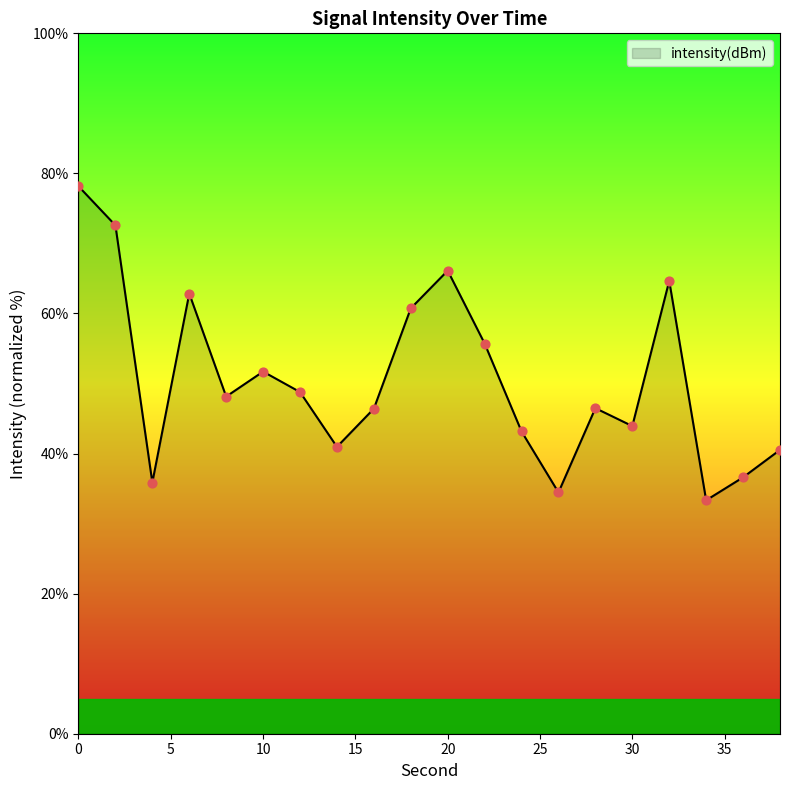

What is the difference between the maximum and minimum values?

44.8